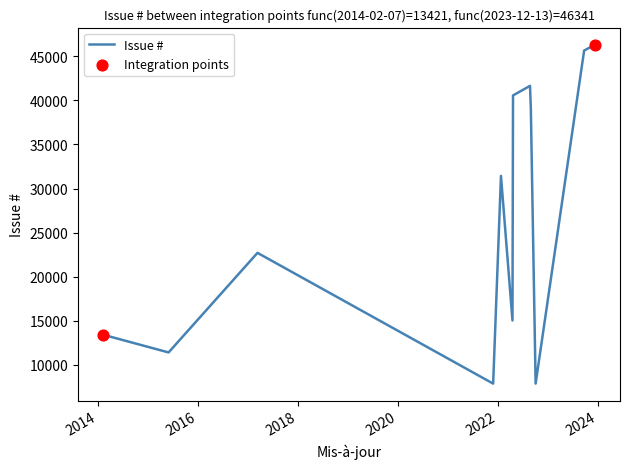

What is the difference between the maximum and minimum values?

38482